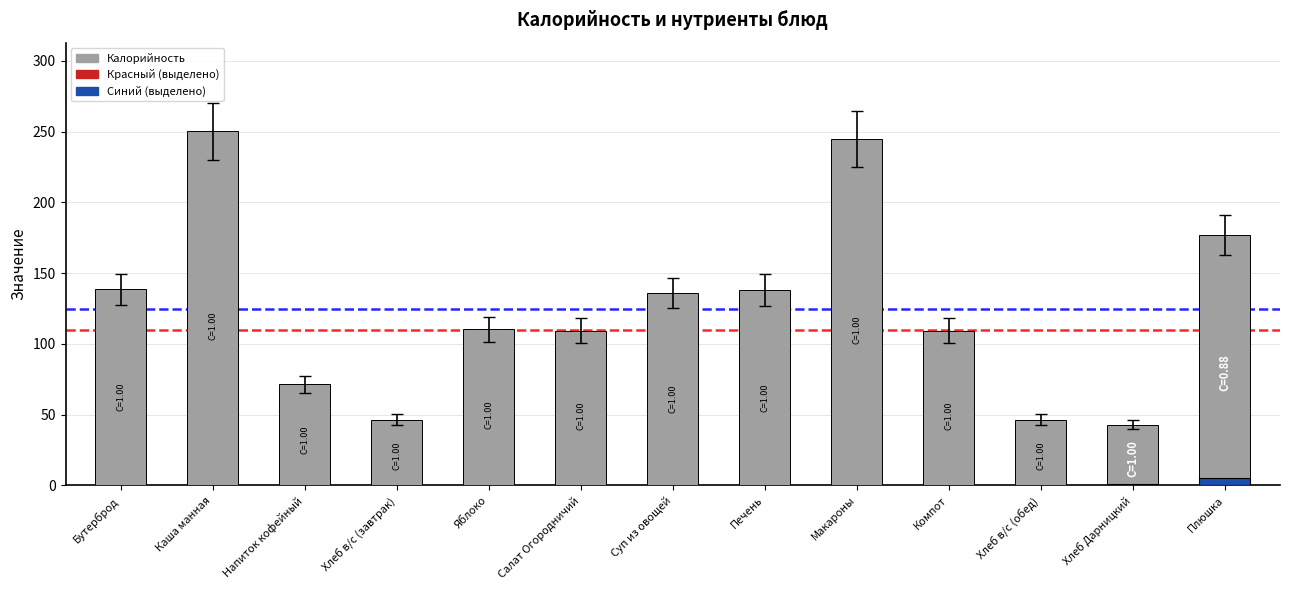

Which label corresponds to the largest value in the chart?

Каша манная